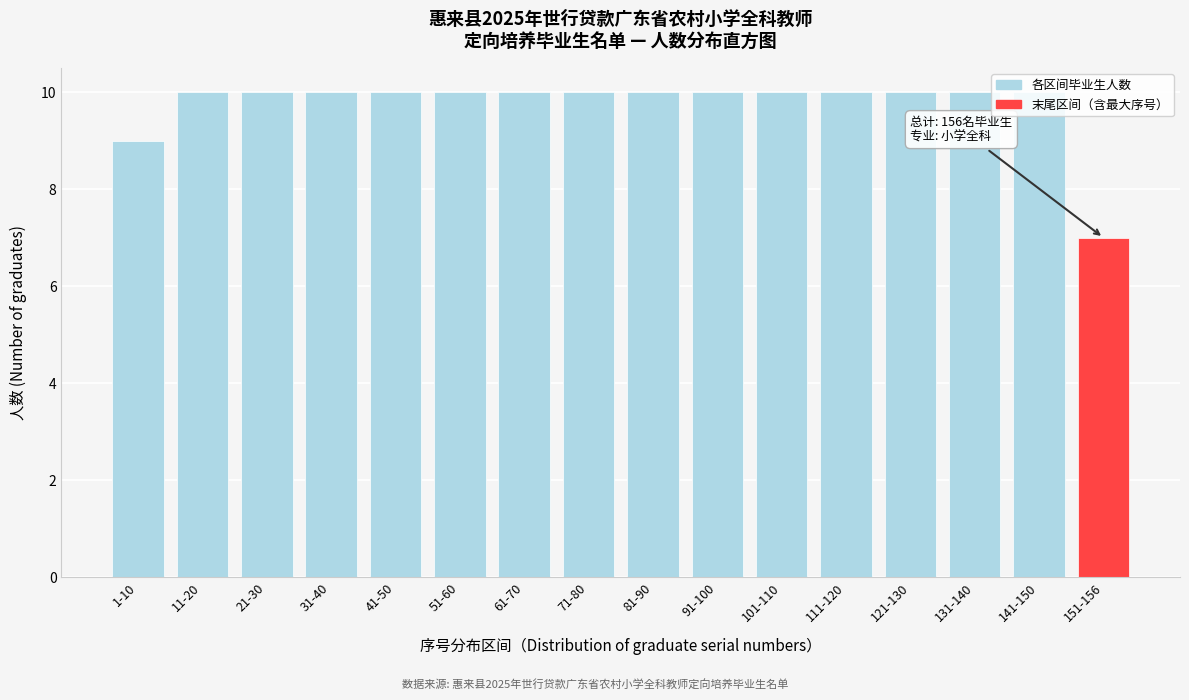

What is the ratio of the value at 41-50 to the value at 1-10?

1.1